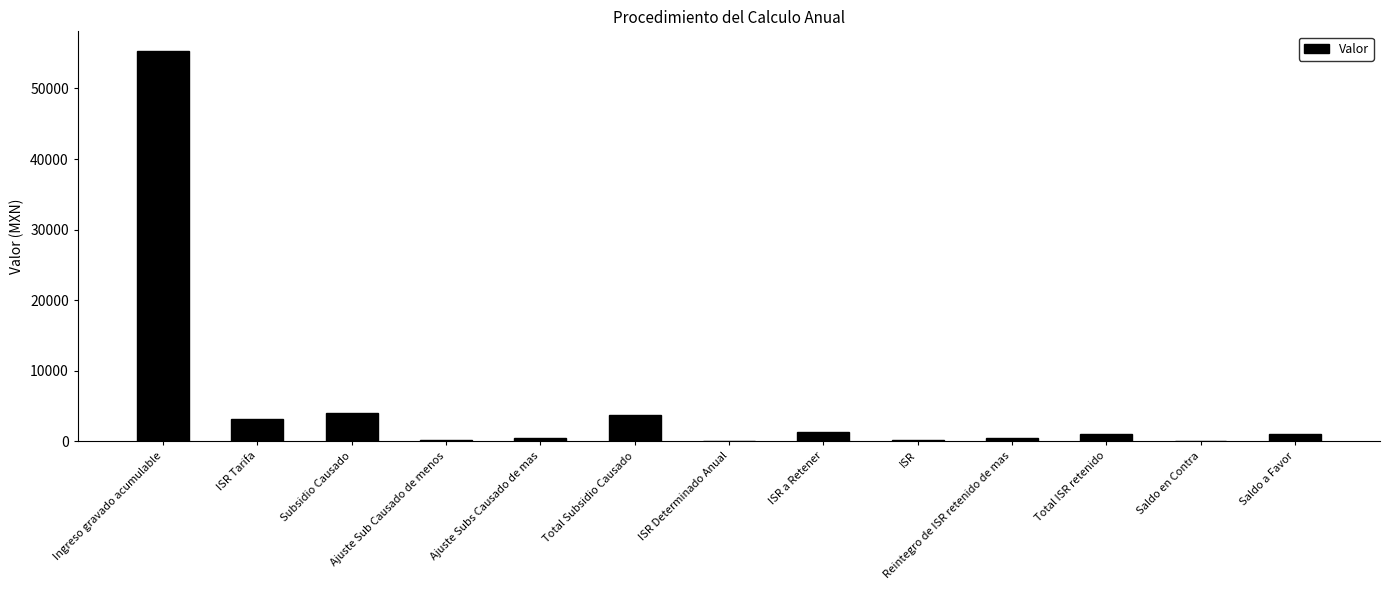

Which label corresponds to the largest value in the chart?

Ingreso gravado acumulable